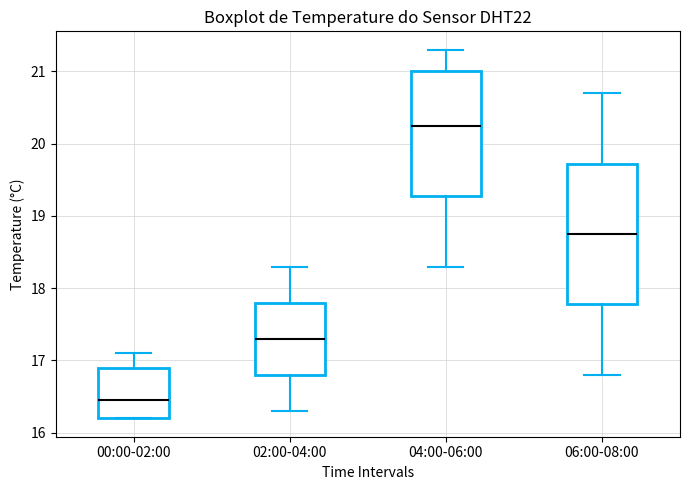

Reading left to right, read every box against the y-axis: the position of its median line, the range the box covers, and the ends of its whiskers. The values are not printed on the chart, so give them approximately, as read against the axis.

00:00-02:00: median 16.5, box 16.2 to 16.9, whiskers 16.2 to 17.1
02:00-04:00: median 17.3, box 16.8 to 17.8, whiskers 16.3 to 18.3
04:00-06:00: median 20.3, box 19.3 to 21.0, whiskers 18.3 to 21.3
06:00-08:00: median 18.8, box 17.8 to 19.7, whiskers 16.8 to 20.7